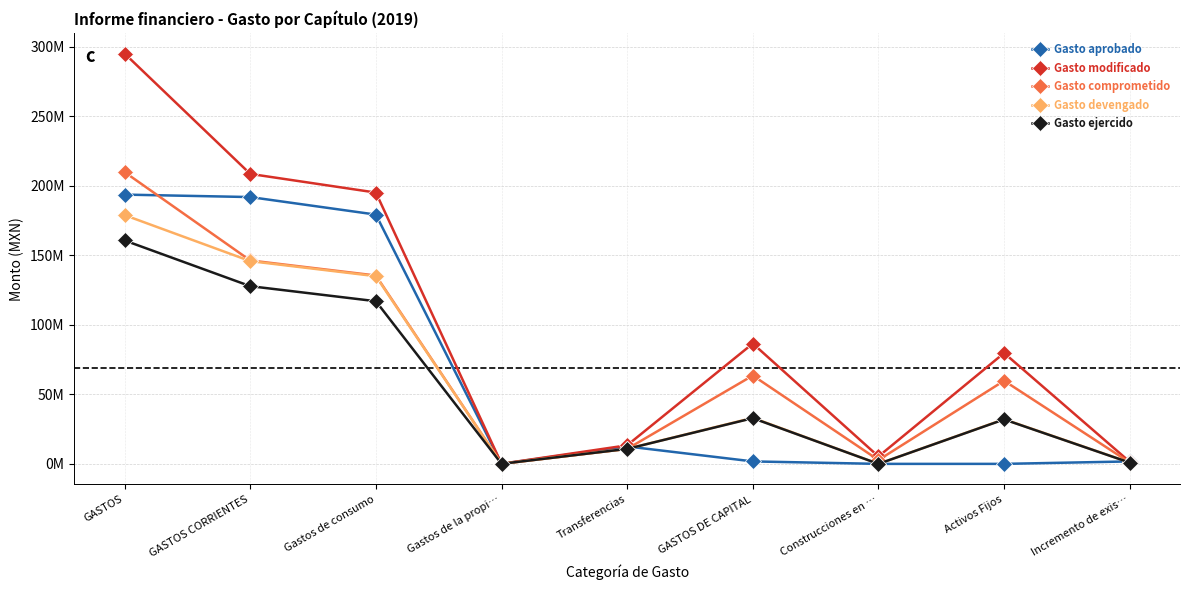

Reading left to right, transcribe all the data shown in this chart.

Gasto aprobado: GASTOS=193708124.5	GASTOS CORRIENTES=191940818.4	Gastos de consumo=179319076.9	Gastos de la propi…=76632.0	Transferencias=12545109.5	GASTOS DE CAPITAL=1767306.0	Construcciones en …=0.0	Activos Fijos=0.0	Incremento de exis…=1767306.0
Gasto modificado: GASTOS=295165614.5	GASTOS CORRIENTES=208603532.9	Gastos de consumo=195164050.2	Gastos de la propi…=77222.0	Transferencias=13362260.7	GASTOS DE CAPITAL=86562081.6	Construcciones en …=5338245.2	Activos Fijos=79734716.6	Incremento de exis…=1489119.8
Gasto comprometido: GASTOS=209886487.5	GASTOS CORRIENTES=146335932.7	Gastos de consumo=135502249.4	Gastos de la propi…=53000.0	Transferencias=10780683.2	GASTOS DE CAPITAL=63550554.9	Construcciones en …=2762377.9	Activos Fijos=59799071.5	Incremento de exis…=989105.5
Gasto devengado: GASTOS=178950852.5	GASTOS CORRIENTES=145850355.0	Gastos de consumo=135016671.7	Gastos de la propi…=53000.0	Transferencias=10780683.2	GASTOS DE CAPITAL=33100497.6	Construcciones en …=0.0	Activos Fijos=32112653.6	Incremento de exis…=987843.9
Gasto ejercido: GASTOS=160718600.7	GASTOS CORRIENTES=127836180.9	Gastos de consumo=117011497.7	Gastos de la propi…=44000.0	Transferencias=10780683.2	GASTOS DE CAPITAL=32882419.8	Construcciones en …=0.0	Activos Fijos=31977049.4	Incremento de exis…=905370.3